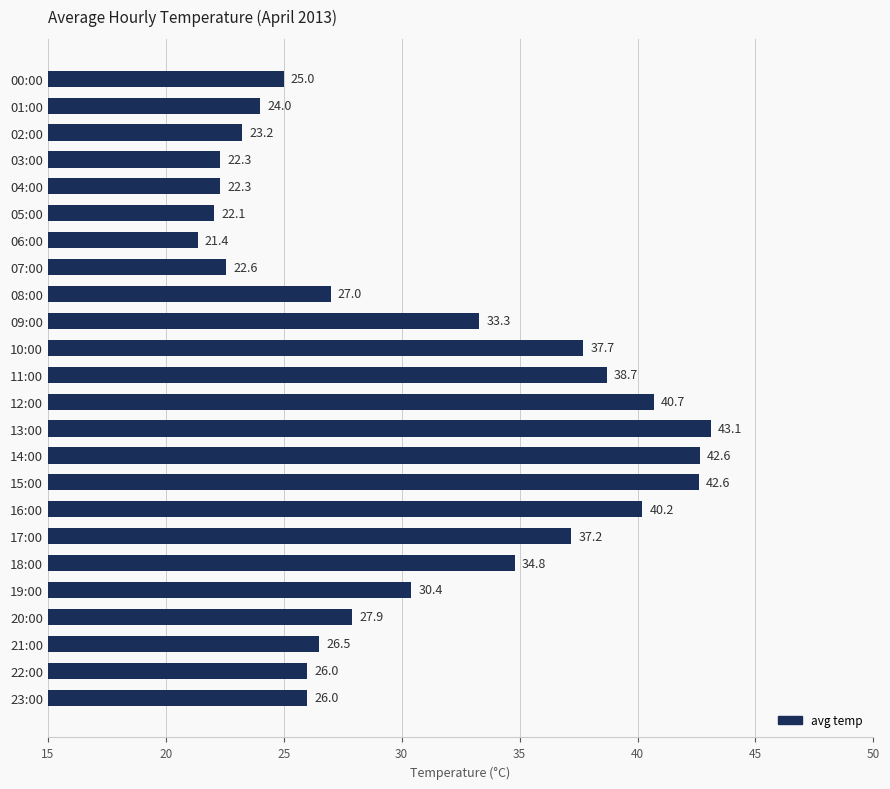

How many values are below 27?

11